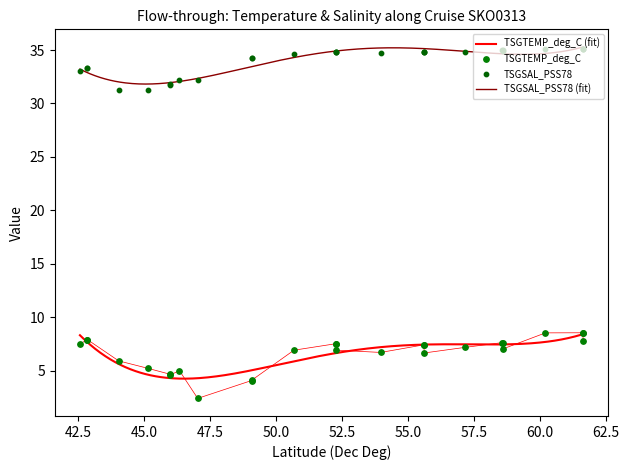

Which series contains the lowest Y value?

TSGTEMP_deg_C